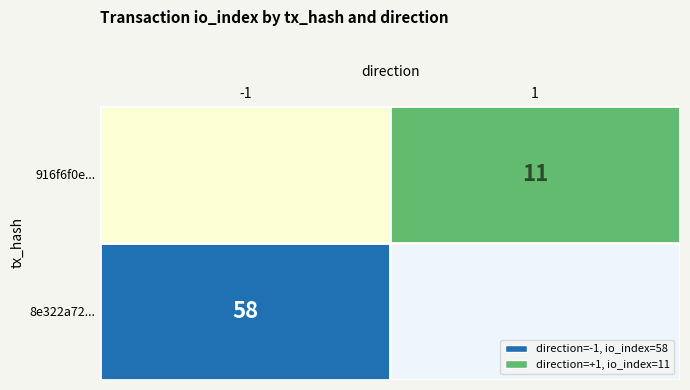

Rank the series at io_index from highest to lowest value.

8e322a72..., 916f6f0e...